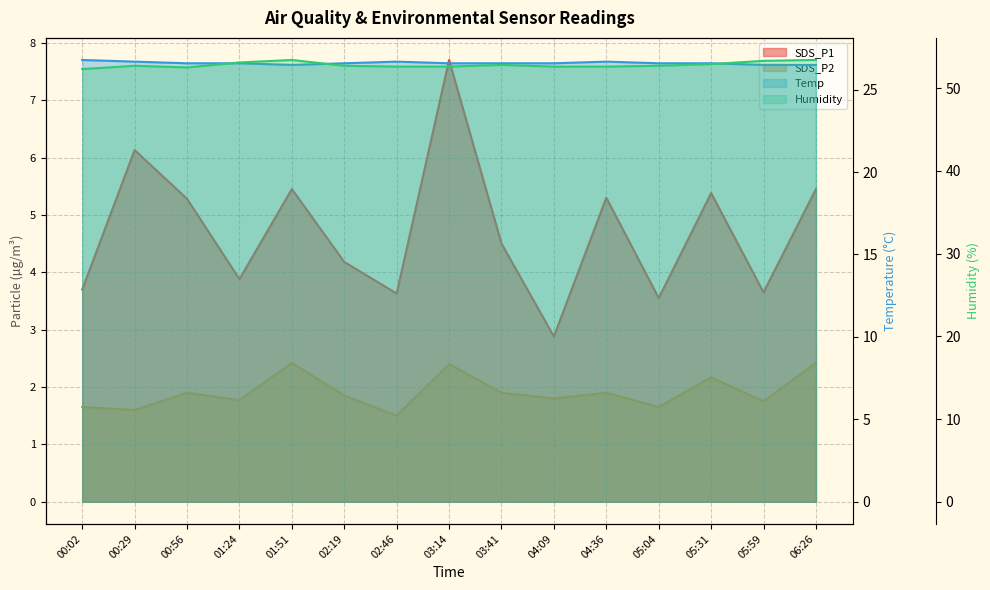

Reading left to right, list all the values displayed in this chart.

SDS_P1: 3.7	6.1	5.3	3.9	5.5	4.2	3.6	7.7	4.5	2.9	5.3	3.5	5.4	3.6	5.5
SDS_P2: 1.6	1.6	1.9	1.8	2.4	1.9	1.5	2.4	1.9	1.8	1.9	1.6	2.2	1.8	2.4
Temp: 26.8	26.7	26.6	26.6	26.5	26.6	26.7	26.6	26.6	26.6	26.7	26.6	26.6	26.5	26.5
Humidity: 52.3	52.7	52.5	53.1	53.4	52.7	52.6	52.6	52.8	52.6	52.6	52.7	52.9	53.3	53.4